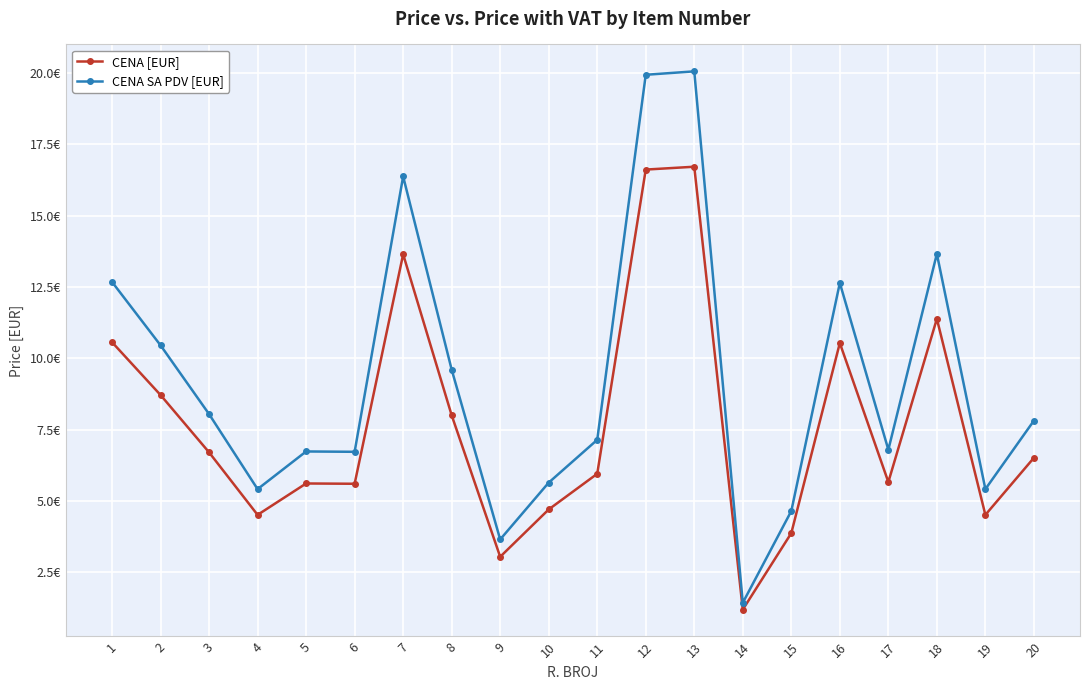

Rank the series by their average value, from highest to lowest.

CENA SA PDV [EUR], CENA [EUR]